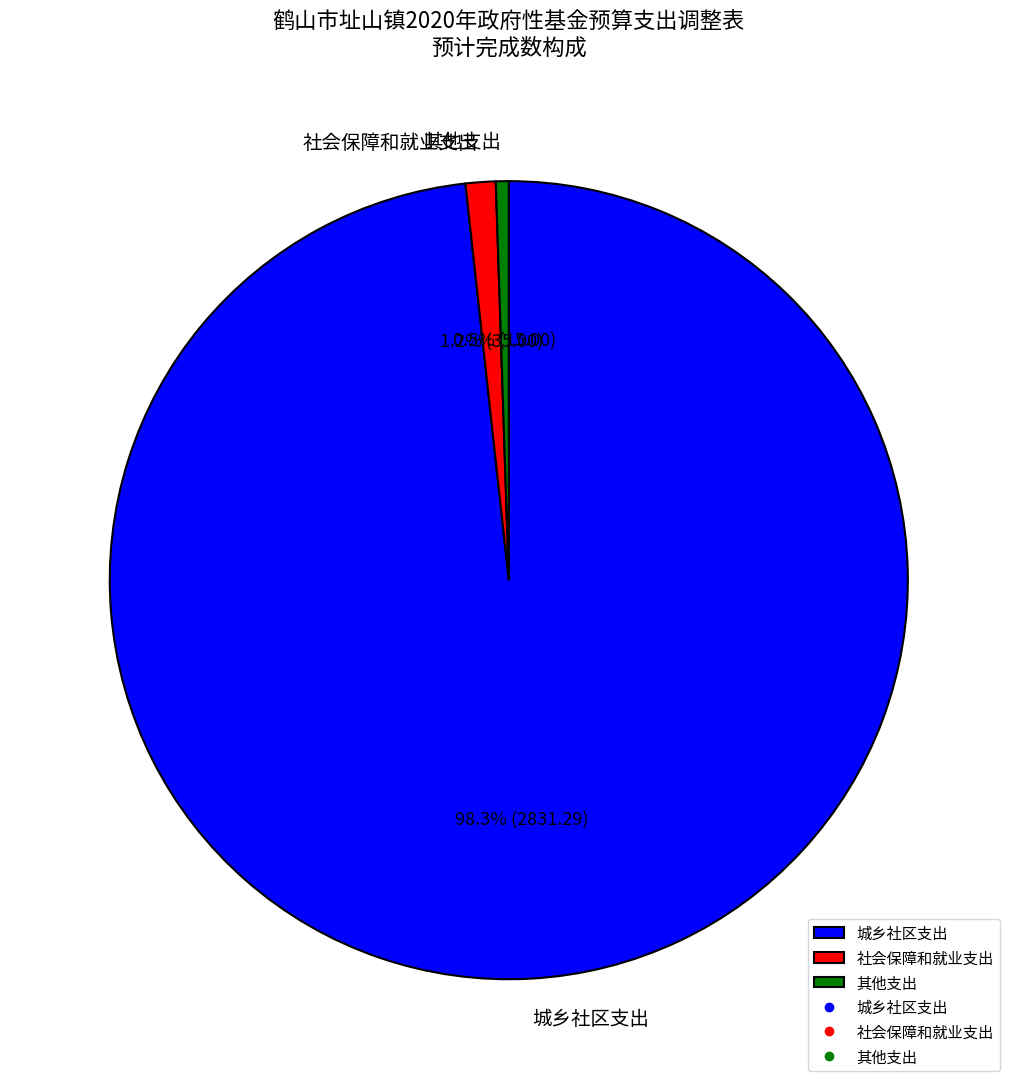

Does any single category account for the majority?

Yes